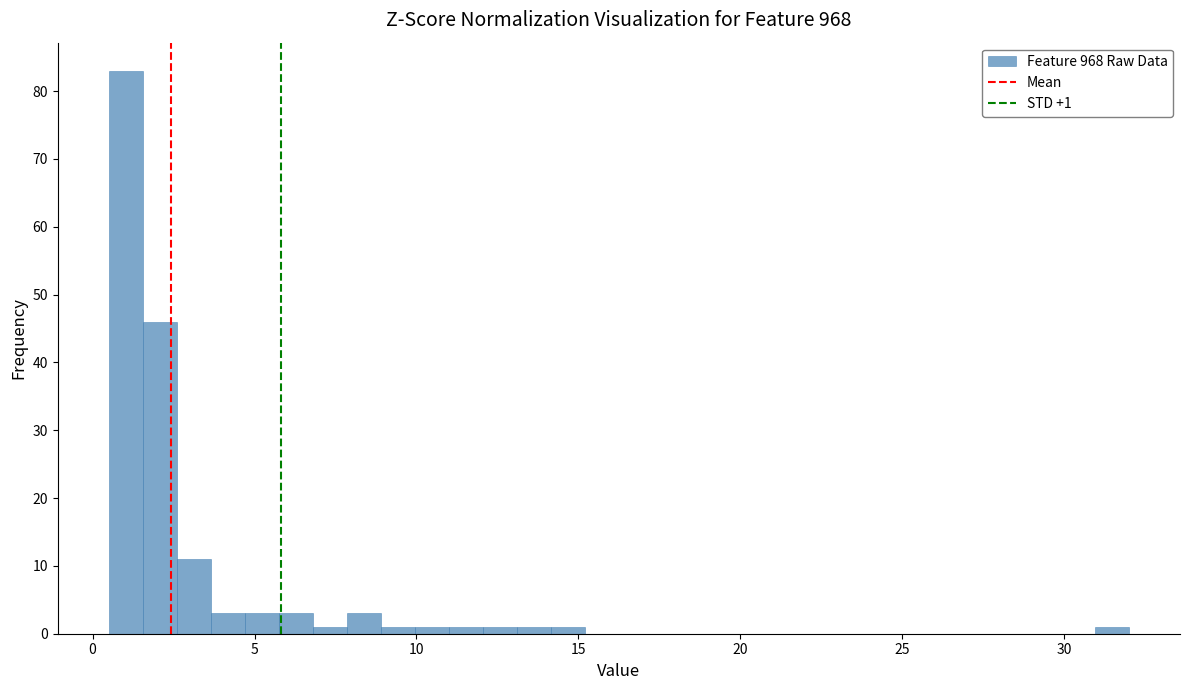

Read against the x-axis, roughly where is the centre of the tallest bar?

1.0